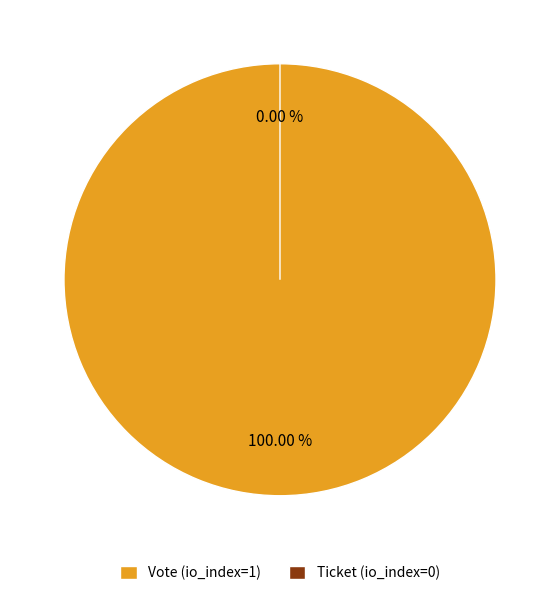

To the nearest percent, what percentage of the pie is Vote (io_index=1)?

100%